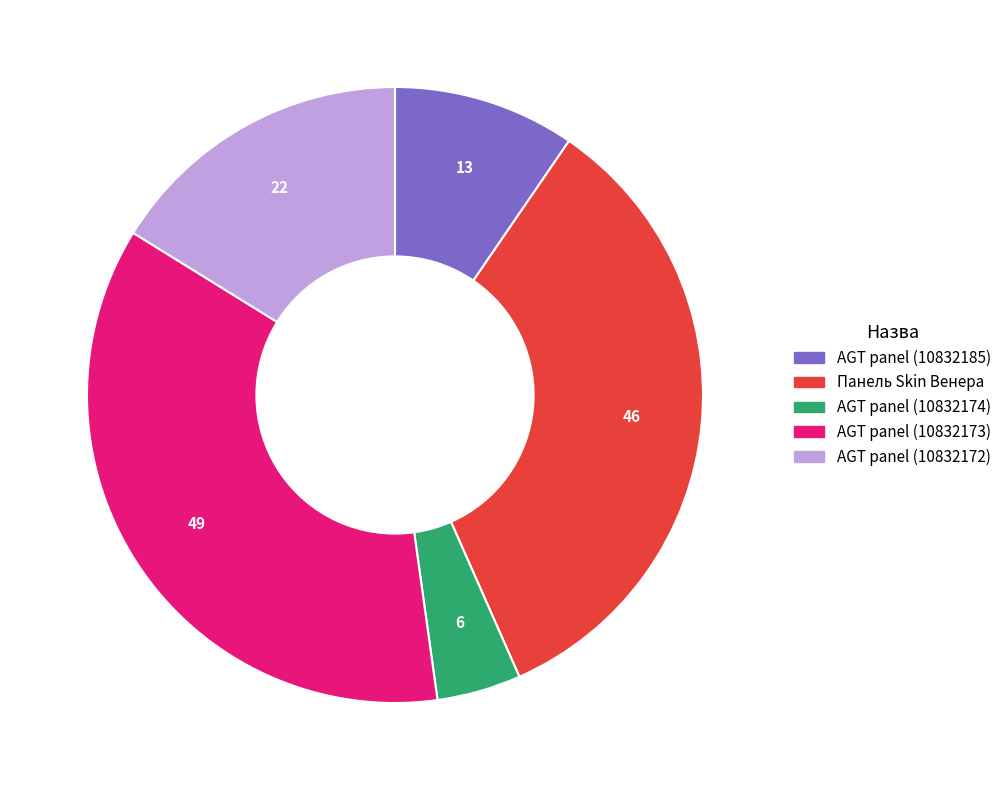

Is AGT panel (10832185) the majority of the pie?

No